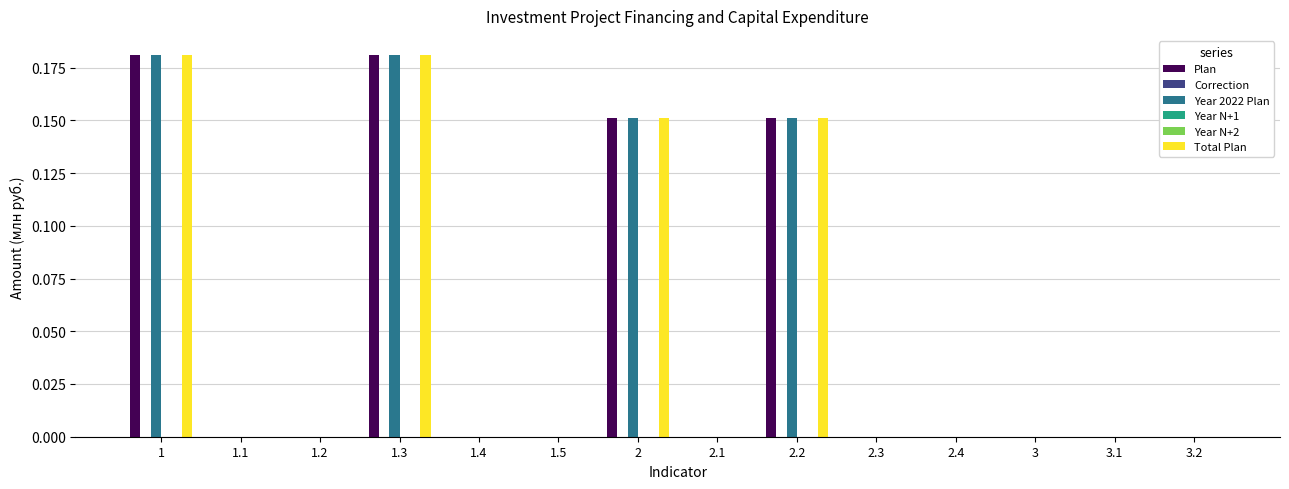

Reading left to right, what are all the values shown in this chart?

Plan: 1=0.2	1.1=0.0	1.2=0.0	1.3=0.2	1.4=0.0	1.5=0.0	2=0.2	2.1=0.0	2.2=0.2	2.3=0.0	2.4=0.0	3=0.0	3.1=0.0	3.2=0.0
Correction: 1=0.0	1.1=0.0	1.2=0.0	1.3=0.0	1.4=0.0	1.5=0.0	2=0.0	2.1=0.0	2.2=0.0	2.3=0.0	2.4=0.0	3=0.0	3.1=0.0	3.2=0.0
Year 2022 Plan: 1=0.2	1.1=0.0	1.2=0.0	1.3=0.2	1.4=0.0	1.5=0.0	2=0.2	2.1=0.0	2.2=0.2	2.3=0.0	2.4=0.0	3=0.0	3.1=0.0	3.2=0.0
Year N+1: 1=0.0	1.1=0.0	1.2=0.0	1.3=0.0	1.4=0.0	1.5=0.0	2=0.0	2.1=0.0	2.2=0.0	2.3=0.0	2.4=0.0	3=0.0	3.1=0.0	3.2=0.0
Year N+2: 1=0.0	1.1=0.0	1.2=0.0	1.3=0.0	1.4=0.0	1.5=0.0	2=0.0	2.1=0.0	2.2=0.0	2.3=0.0	2.4=0.0	3=0.0	3.1=0.0	3.2=0.0
Total Plan: 1=0.2	1.1=0.0	1.2=0.0	1.3=0.2	1.4=0.0	1.5=0.0	2=0.2	2.1=0.0	2.2=0.2	2.3=0.0	2.4=0.0	3=0.0	3.1=0.0	3.2=0.0